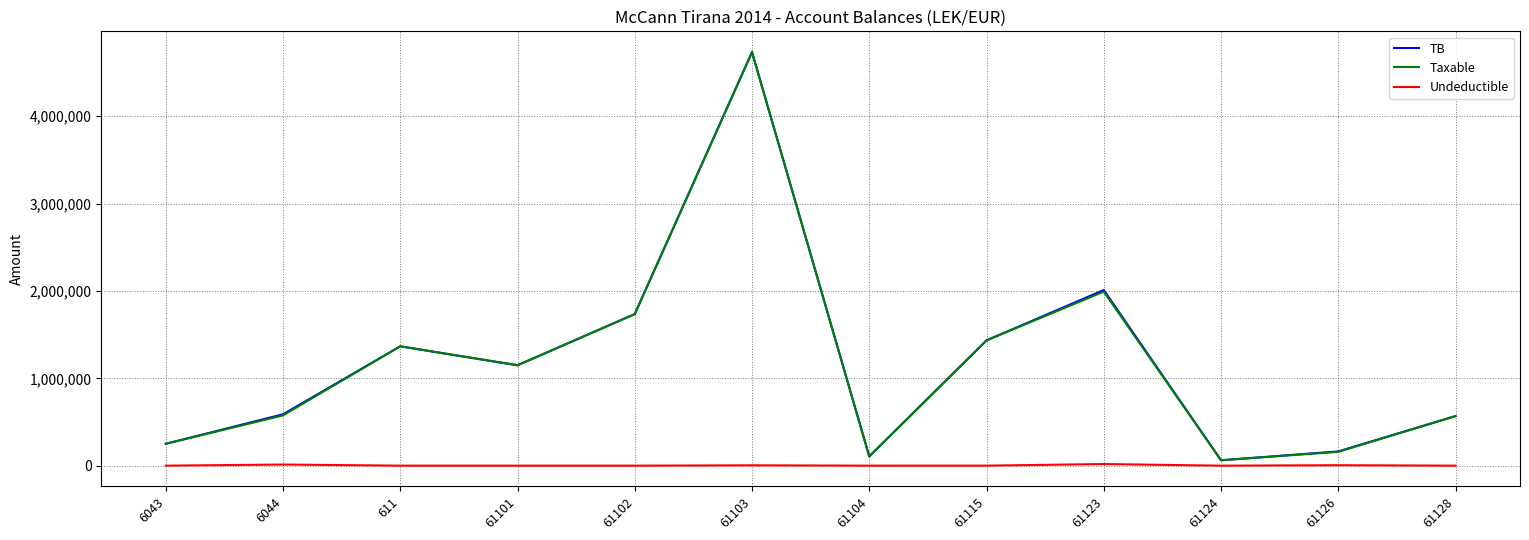

Does the chart have visible grid lines?

Yes